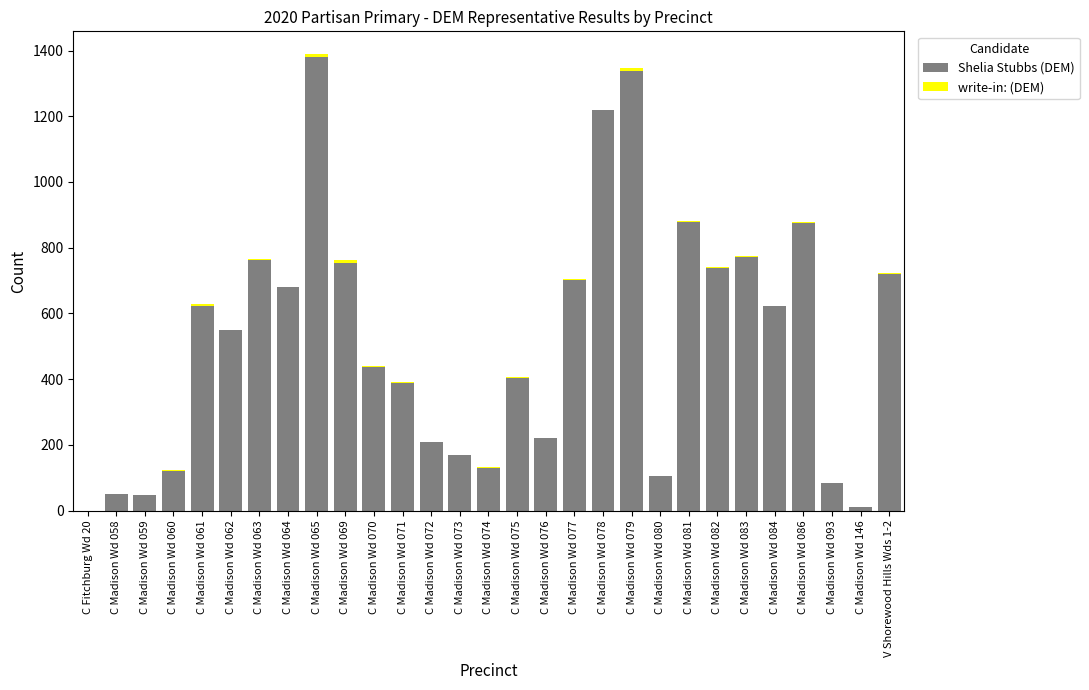

How many data points does each series have?

29